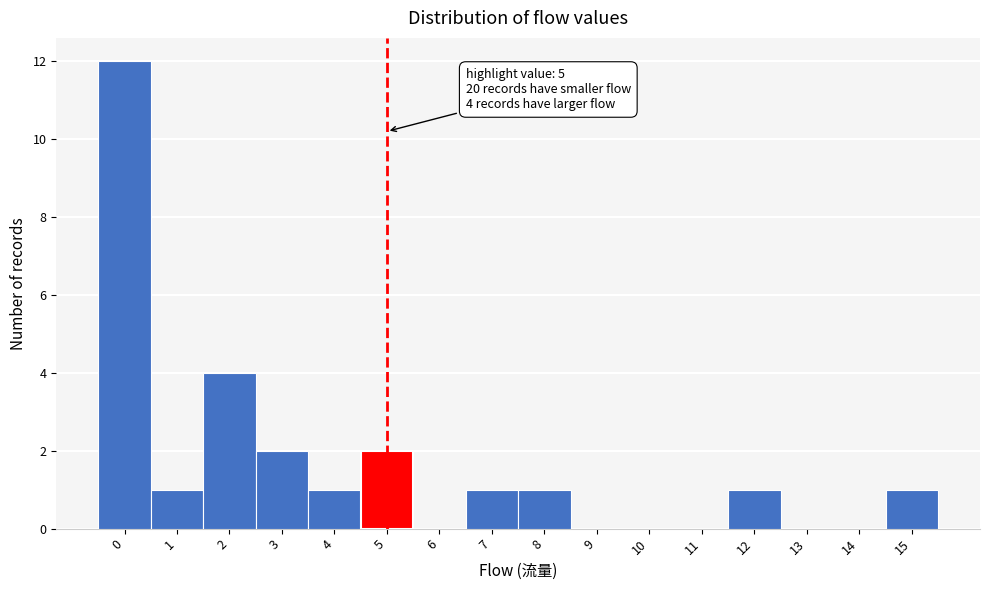

Over which range of the x-axis is the bar tallest?

-0.5 to 0.5